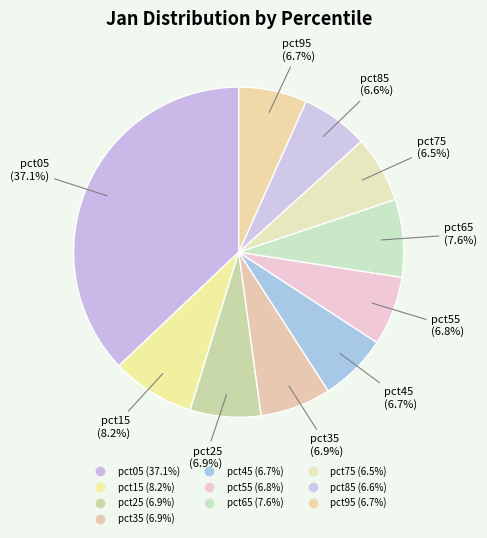

Rank the categories by value from highest to lowest.

pct05, pct15, pct65, pct35, pct25, pct55, pct95, pct45, pct85, pct75